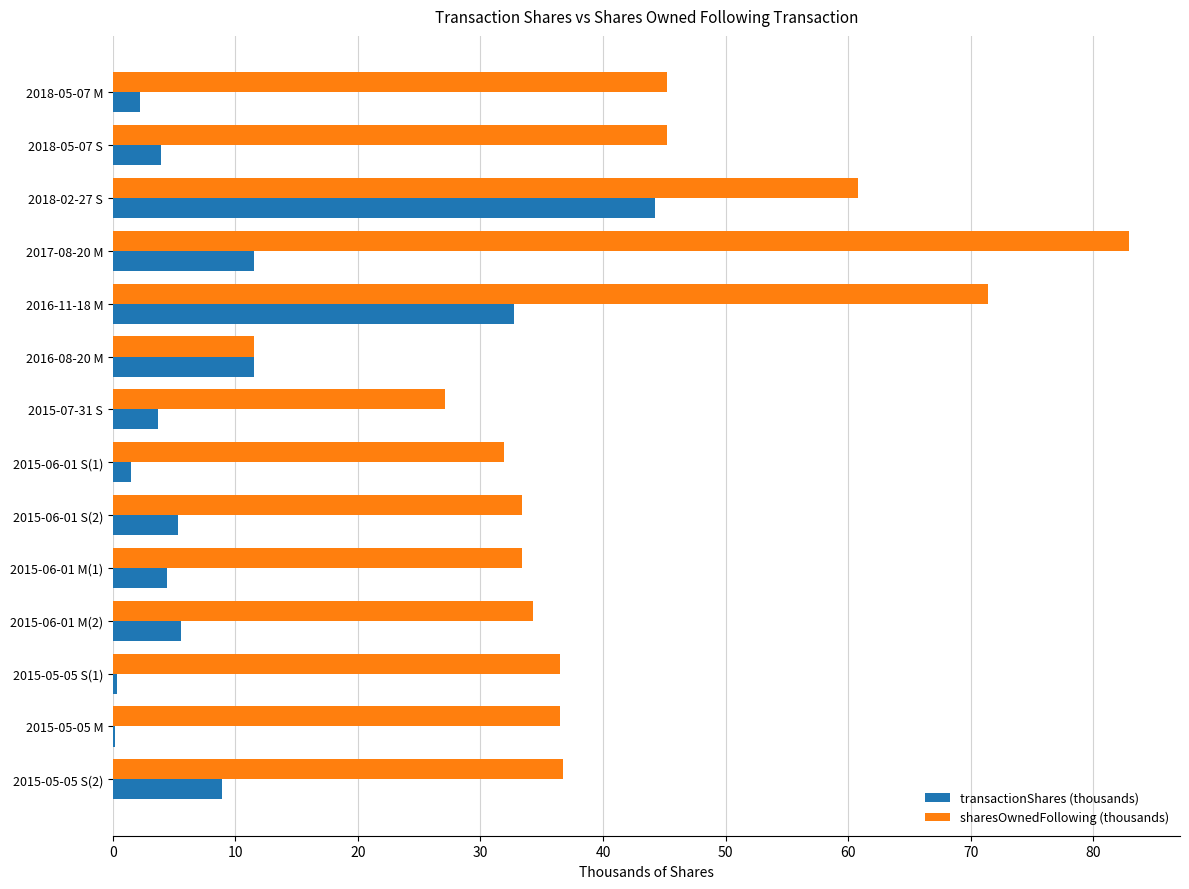

What is the sum of all sharesOwnedFollowing (thousands) values?

587.1